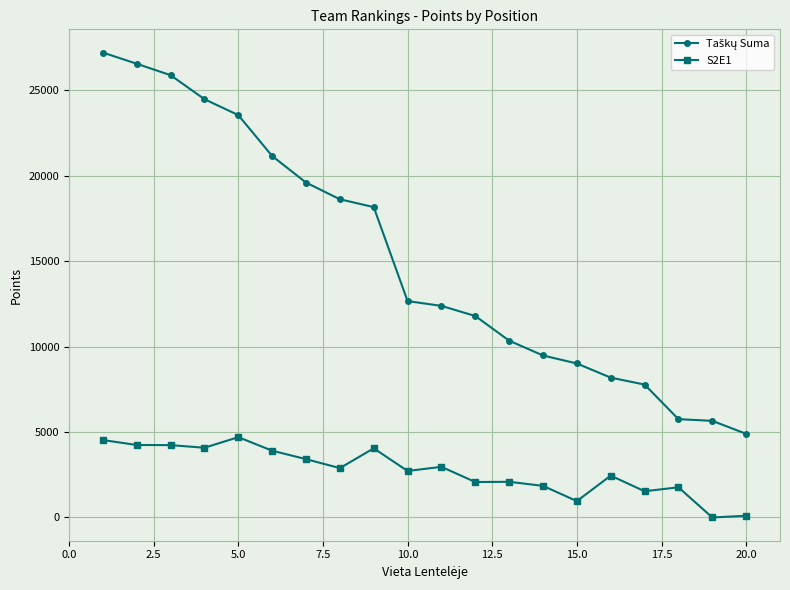

At how many categories does at least one series exceed 15527?

9